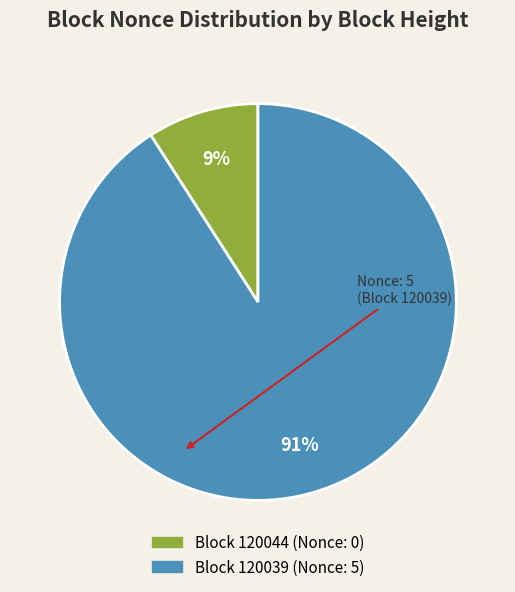

To the nearest percent, what is the difference between the largest and smallest slice percentages?

82%